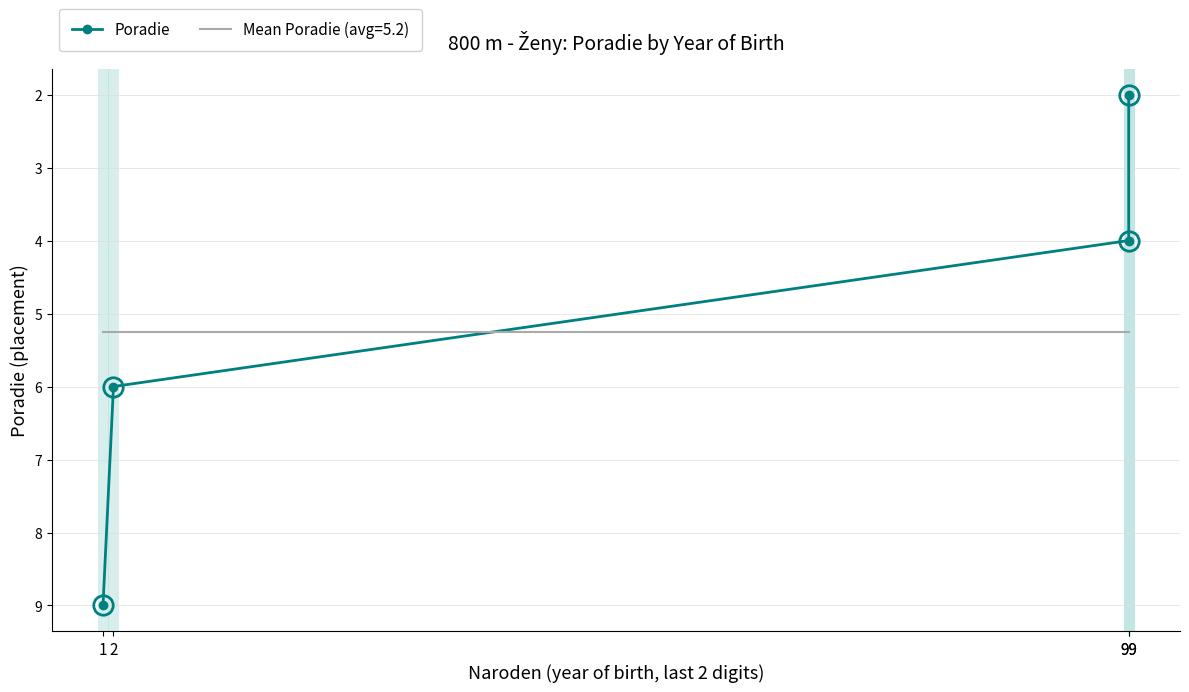

Rank the categories by value from highest to lowest.

1, 2, 99, 99